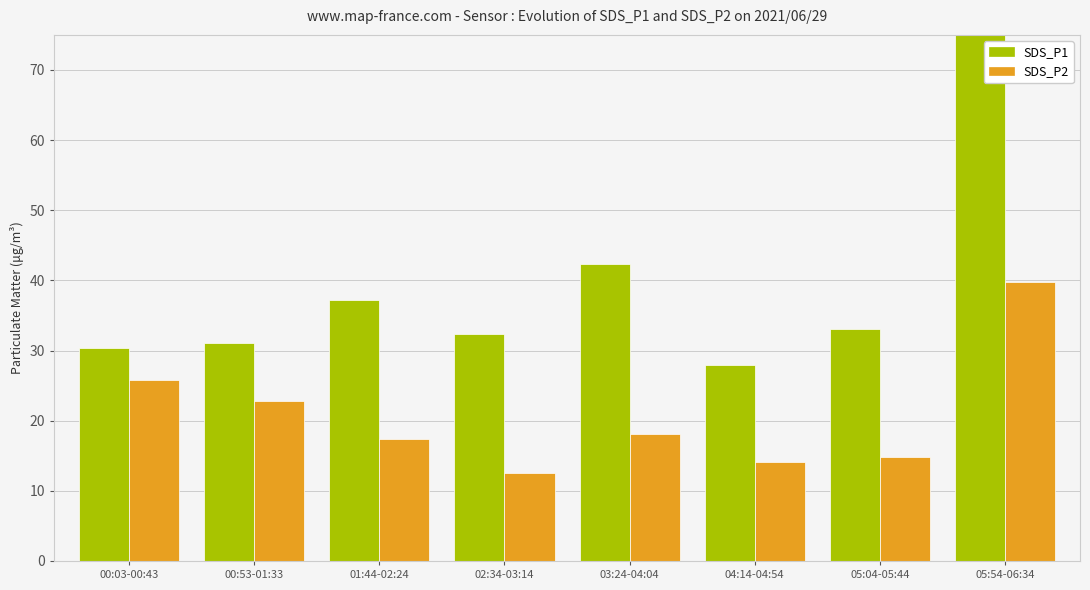

What is the smallest value displayed?

12.6